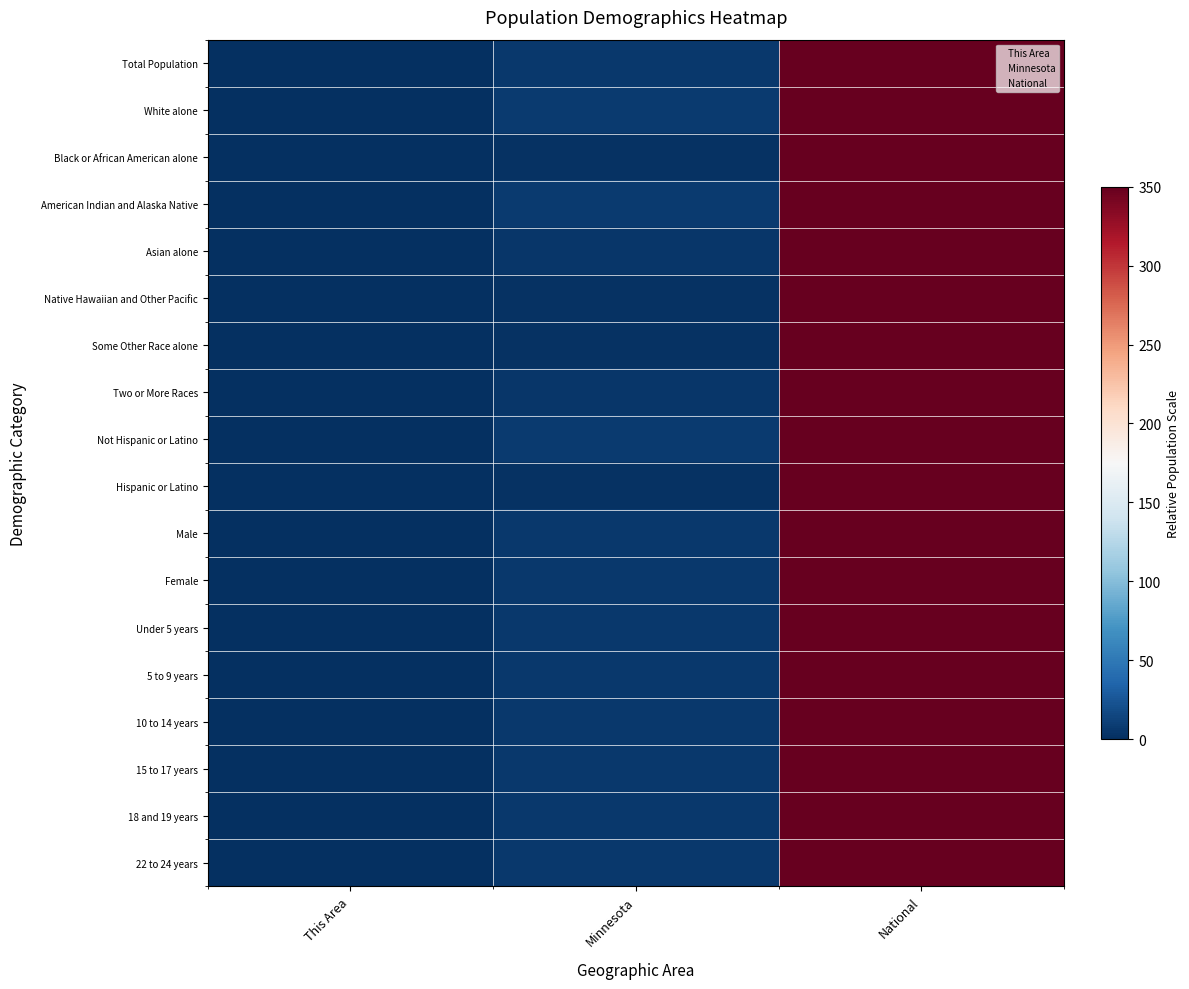

Reading left to right, extract all data points from this chart.

Total Population: This Area=0.0	Minnesota=6.0	National=350.0
White alone: This Area=0.0	Minnesota=7.1	National=350.0
Black or African American alone: This Area=0.0	Minnesota=2.5	National=350.0
American Indian and Alaska Native: This Area=0.0	Minnesota=7.3	National=350.0
Asian alone: This Area=0.0	Minnesota=5.1	National=350.0
Native Hawaiian and Other Pacific: This Area=0.0	Minnesota=1.4	National=350.0
Some Other Race alone: This Area=0.0	Minnesota=1.9	National=350.0
Two or More Races: This Area=0.0	Minnesota=4.9	National=350.0
Not Hispanic or Latino: This Area=0.0	Minnesota=6.8	National=350.0
Hispanic or Latino: This Area=0.0	Minnesota=1.7	National=350.0
Male: This Area=0.0	Minnesota=6.1	National=350.0
Female: This Area=0.0	Minnesota=6.0	National=350.0
Under 5 years: This Area=0.0	Minnesota=6.2	National=350.0
5 to 9 years: This Area=0.0	Minnesota=6.1	National=350.0
10 to 14 years: This Area=0.0	Minnesota=6.0	National=350.0
15 to 17 years: This Area=0.0	Minnesota=6.0	National=350.0
18 and 19 years: This Area=0.0	Minnesota=5.7	National=350.0
22 to 24 years: This Area=0.0	Minnesota=5.8	National=350.0